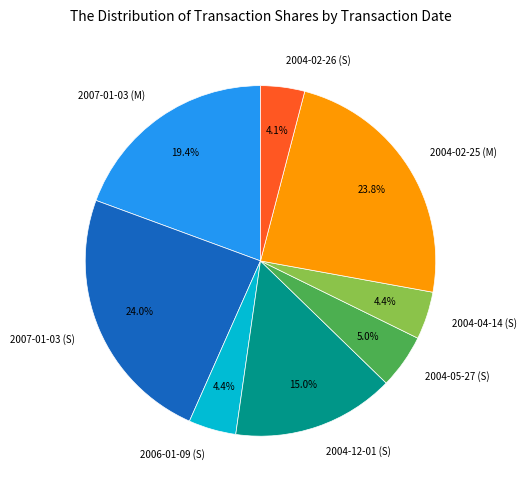

Is 2006-01-09 (S) the majority of the pie?

No